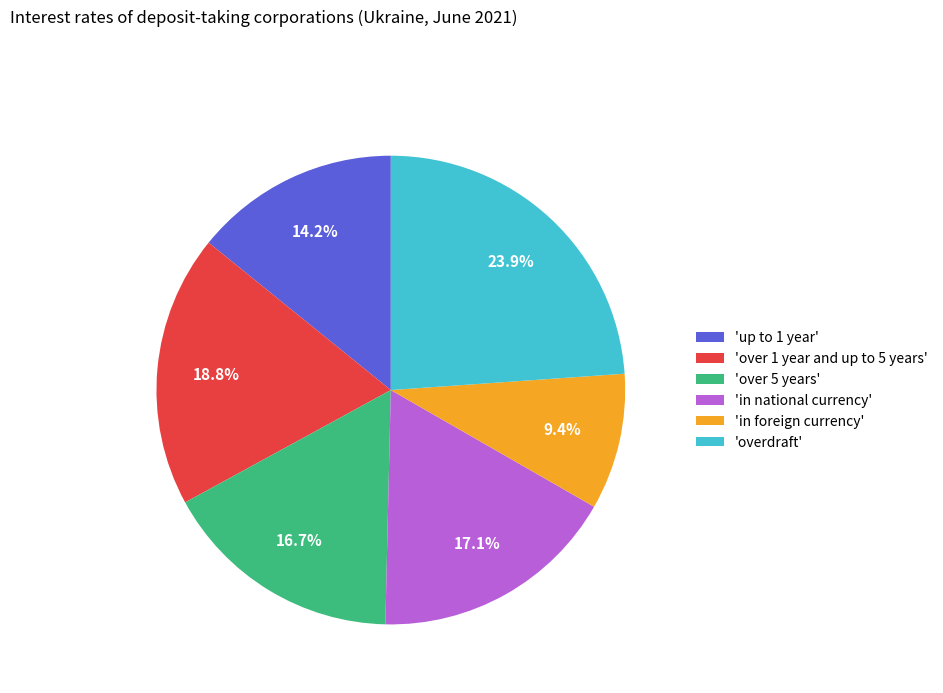

What is the ratio of the value at 'overdraft' to the value at 'in foreign currency'?

2.5